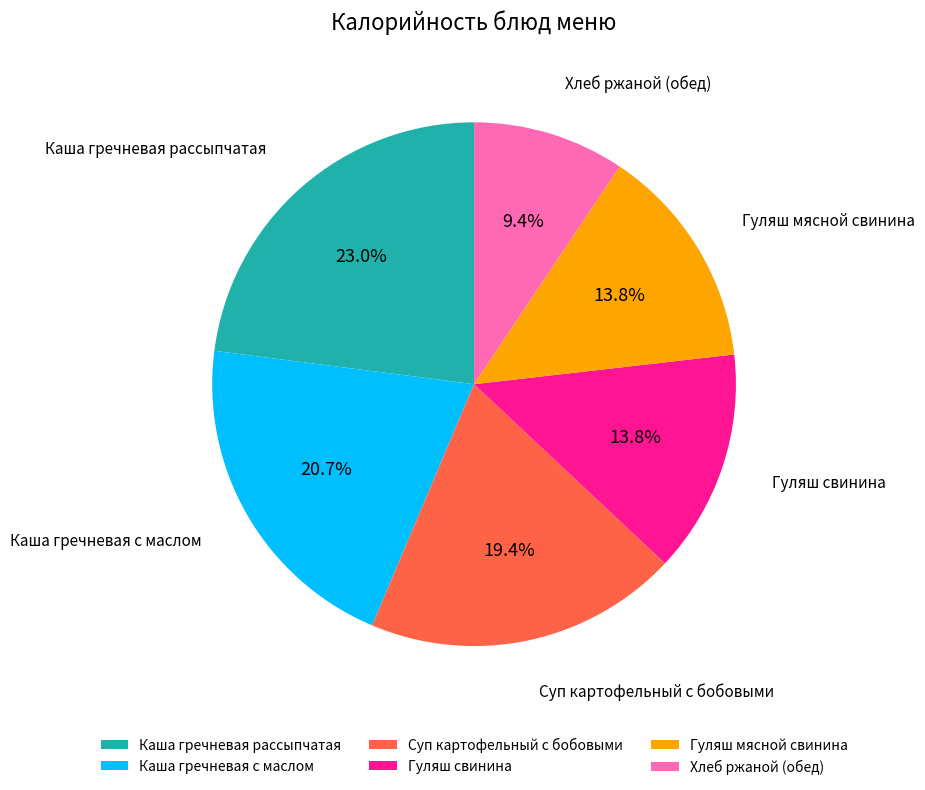

Approximately how many times larger is the value at Каша гречневая рассыпчатая compared to Гуляш мясной свинина?

1.7